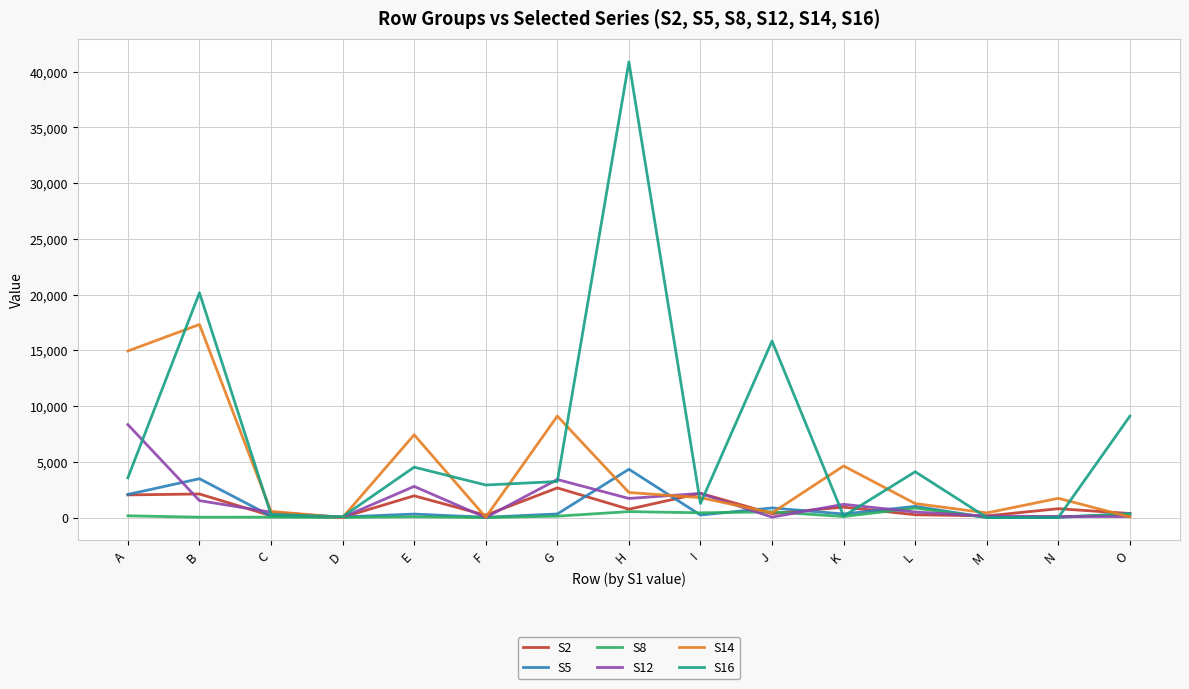

Between B and D, which series saw the biggest shift?

S16